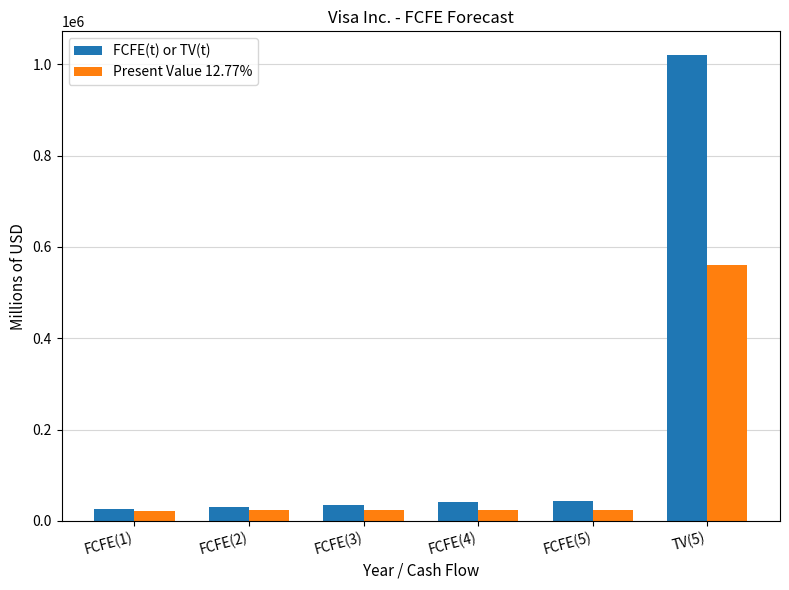

Rank the series by their average value, from lowest to highest.

Present Value 12.77%, FCFE(t) or TV(t)